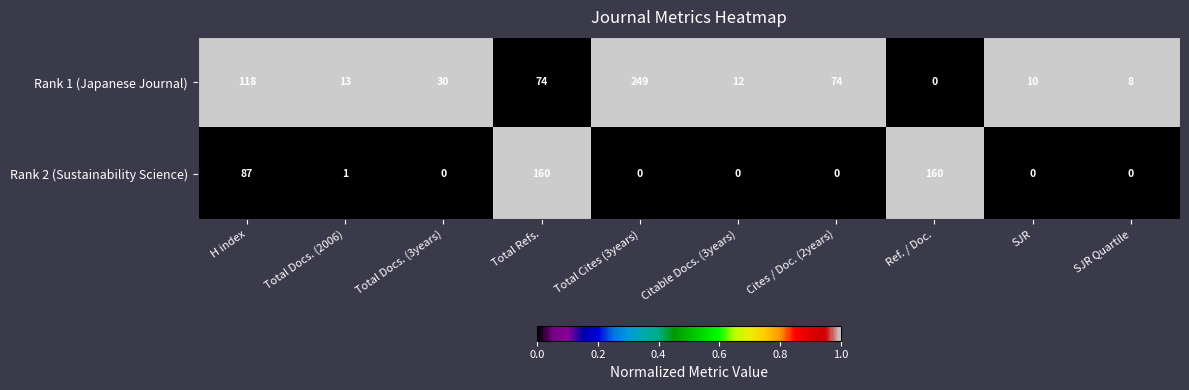

Reading left to right, transcribe all the data shown in this chart.

Rank 1 (Japanese Journal): H index=118	Total Docs. (2006)=13	Total Docs. (3years)=30	Total Refs.=74	Total Cites (3years)=249	Citable Docs. (3years)=12	Cites / Doc. (2years)=74	Ref. / Doc.=0	SJR=10	SJR Quartile=8
Rank 2 (Sustainability Science): H index=87	Total Docs. (2006)=1	Total Docs. (3years)=0	Total Refs.=160	Total Cites (3years)=0	Citable Docs. (3years)=0	Cites / Doc. (2years)=0	Ref. / Doc.=160	SJR=0	SJR Quartile=0